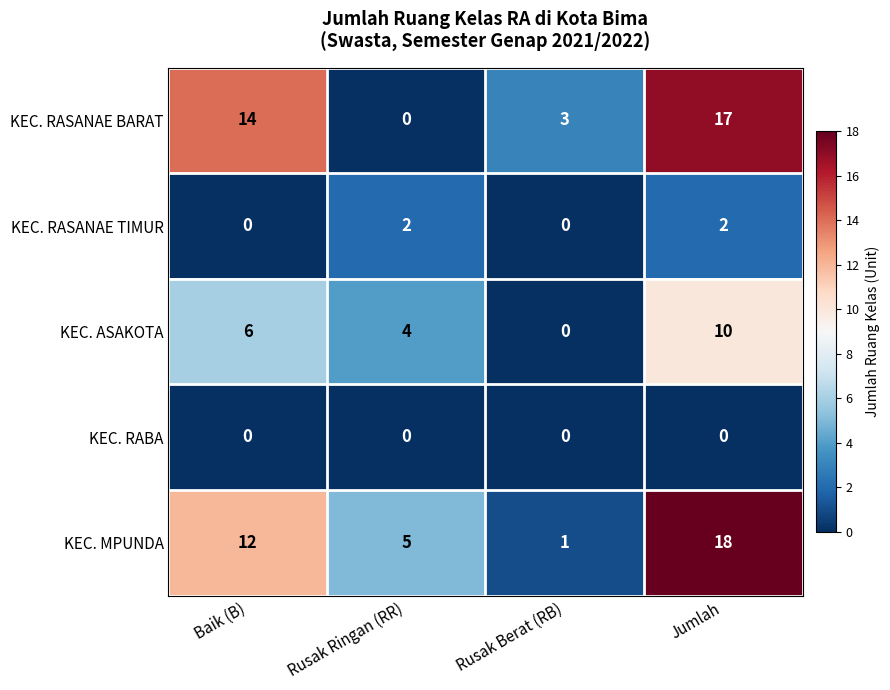

What is the difference between the highest and lowest values at Baik (B)?

14